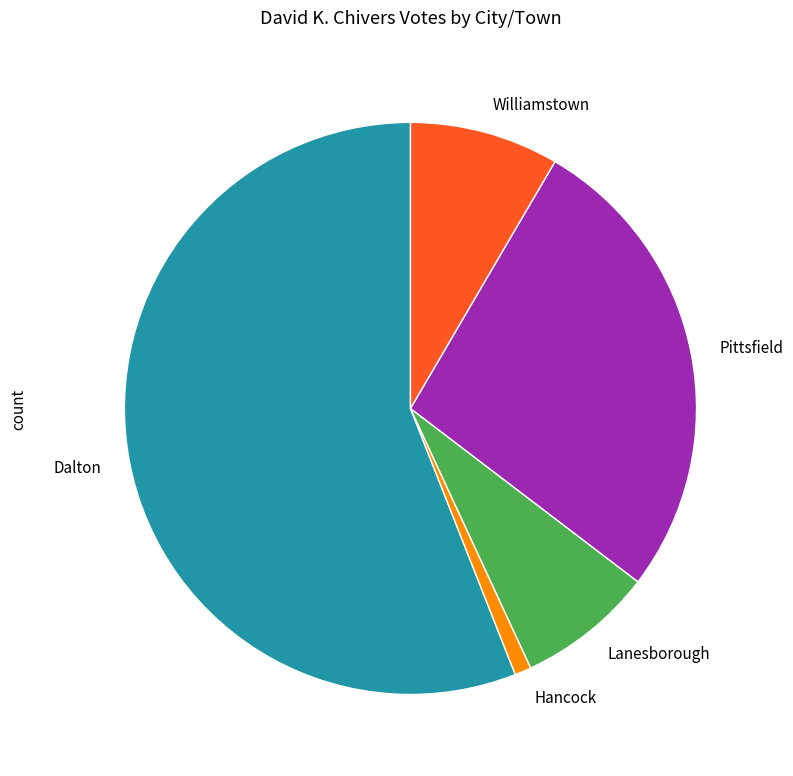

Between Pittsfield and Williamstown, which is larger?

Pittsfield